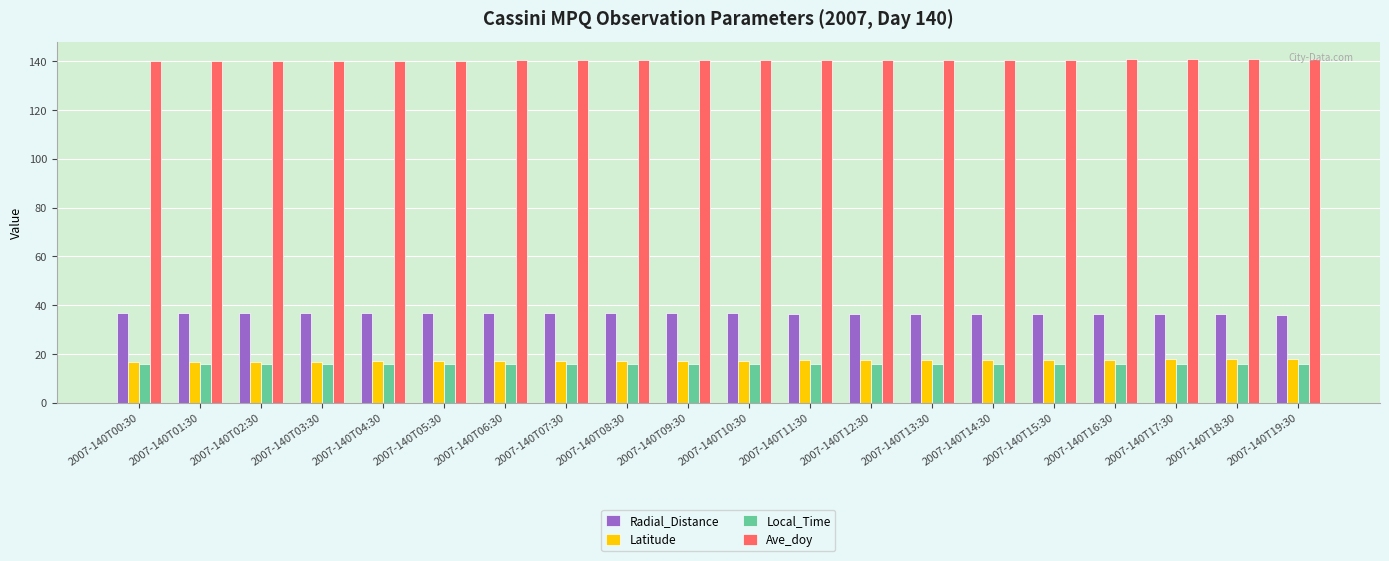

Is it true that Ave_doy equals 203.8 at 2007-140T07:30?

False